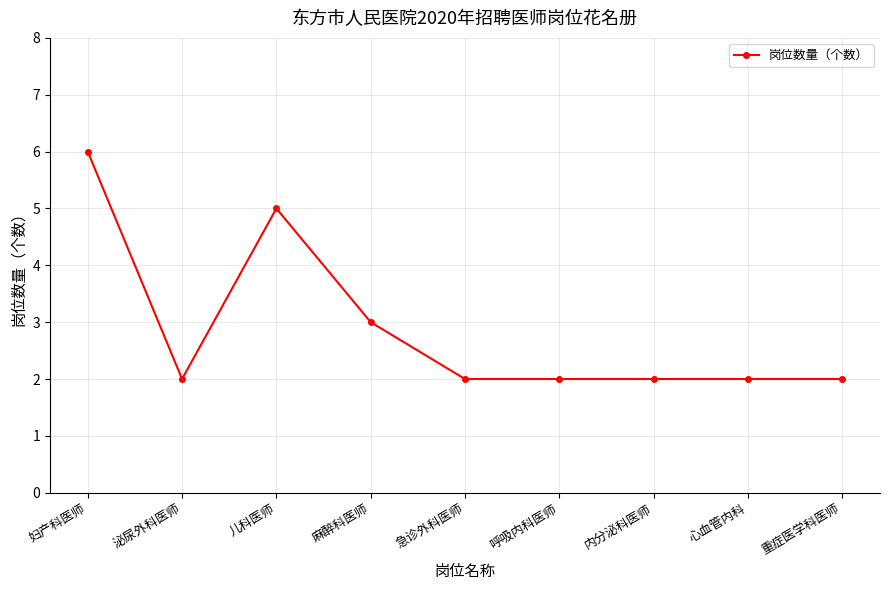

Count the values in the range 2 to 3.

7